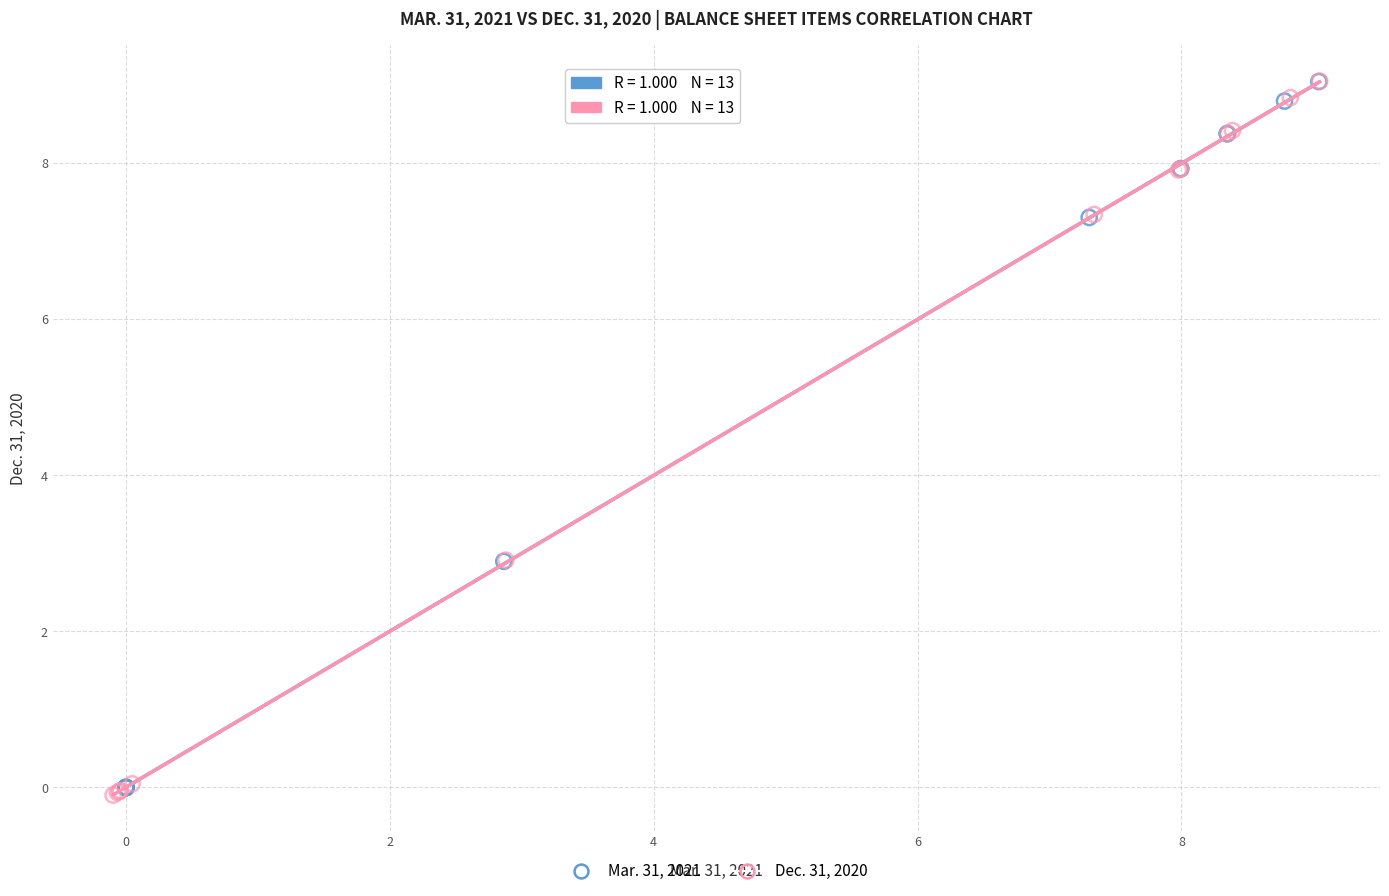

What are all the series names shown in the legend?

Mar. 31, 2021, Dec. 31, 2020